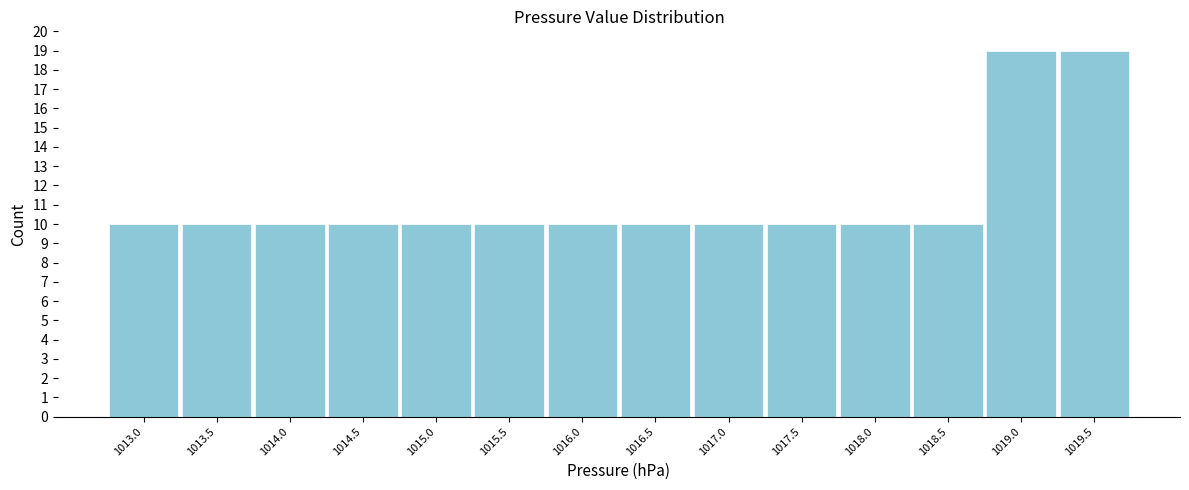

Reading left to right, what are all the values shown in this chart?

10	10	10	10	10	10	10	10	10	10	10	10	19	19